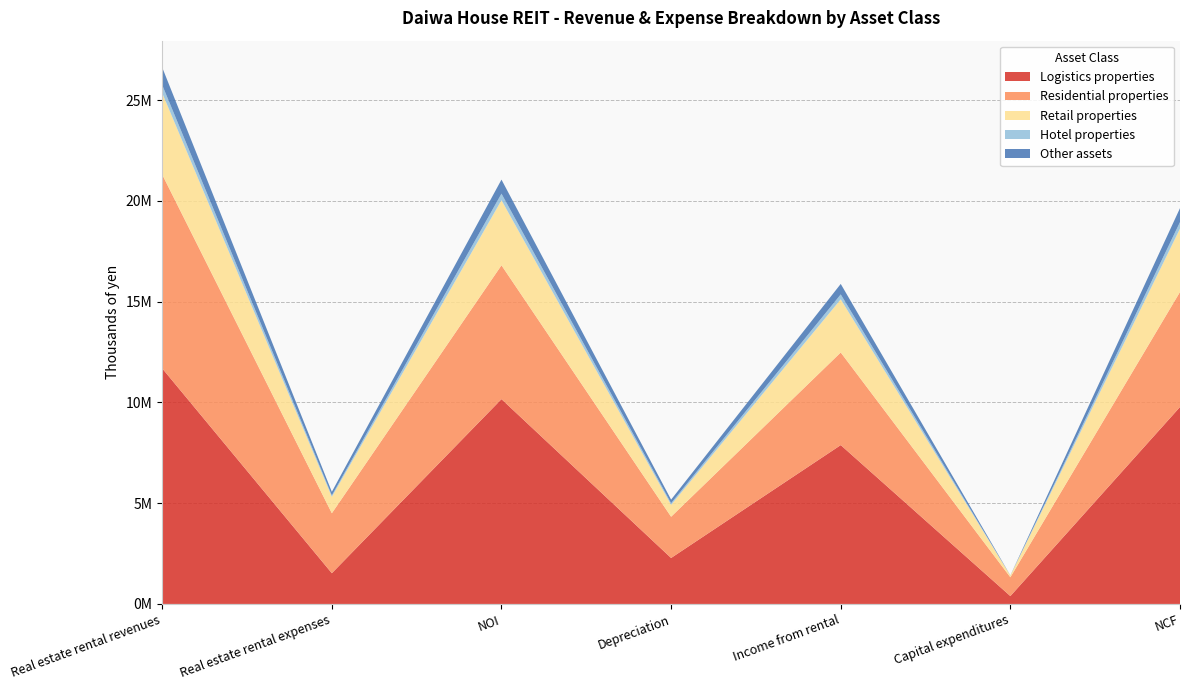

Reading left to right, extract all data points from this chart.

Logistics properties: Real estate rental revenues=11684989	Real estate rental expenses=1524603	NOI=10160386	Depreciation=2280128	Income from rental=7880258	Capital expenditures=389767	NCF=9770618
Residential properties: Real estate rental revenues=9615747	Real estate rental expenses=2975515	NOI=6640231	Depreciation=2045285	Income from rental=4594946	Capital expenditures=933303	NCF=5706927
Retail properties: Real estate rental revenues=4043883	Real estate rental expenses=816153	NOI=3227730	Depreciation=591278	Income from rental=2636451	Capital expenditures=86235	NCF=3141494
Hotel properties: Real estate rental revenues=399488	Real estate rental expenses=71903	NOI=327585	Depreciation=82022	Income from rental=245562	Capital expenditures=2420	NCF=325164
Other assets: Real estate rental revenues=869424	Real estate rental expenses=174370	NOI=695054	Depreciation=175861	Income from rental=519193	Capital expenditures=4389	NCF=690664